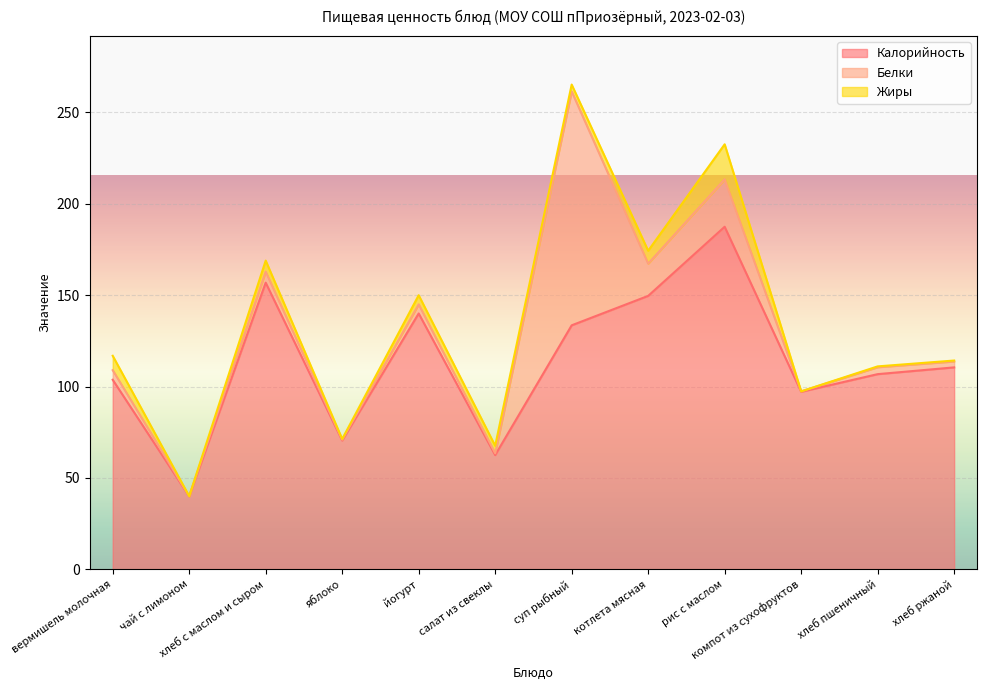

What is the sum of all Калорийность values?

1358.5